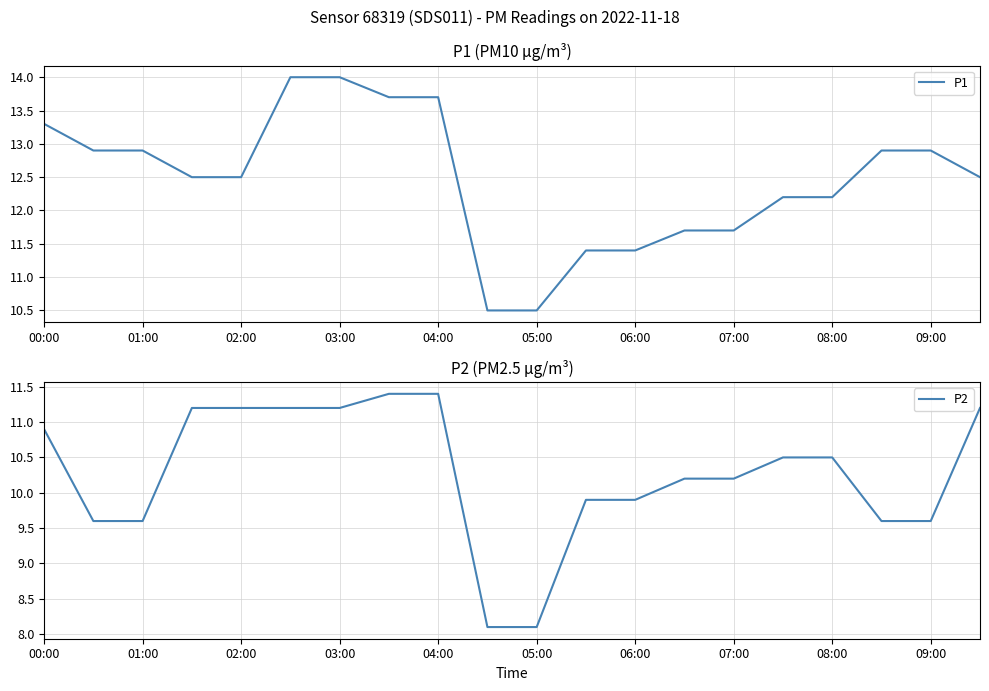

True or false: P2 has more than 1 interior local peaks.

False